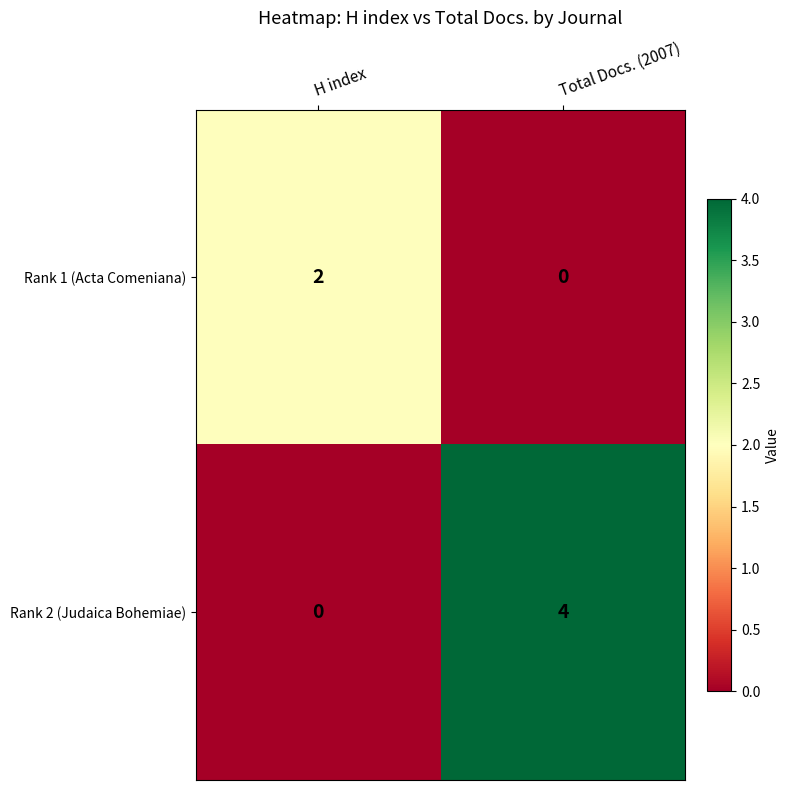

Between H index and Total Docs. (2007), which series saw the biggest shift?

Rank 2 (Judaica Bohemiae)